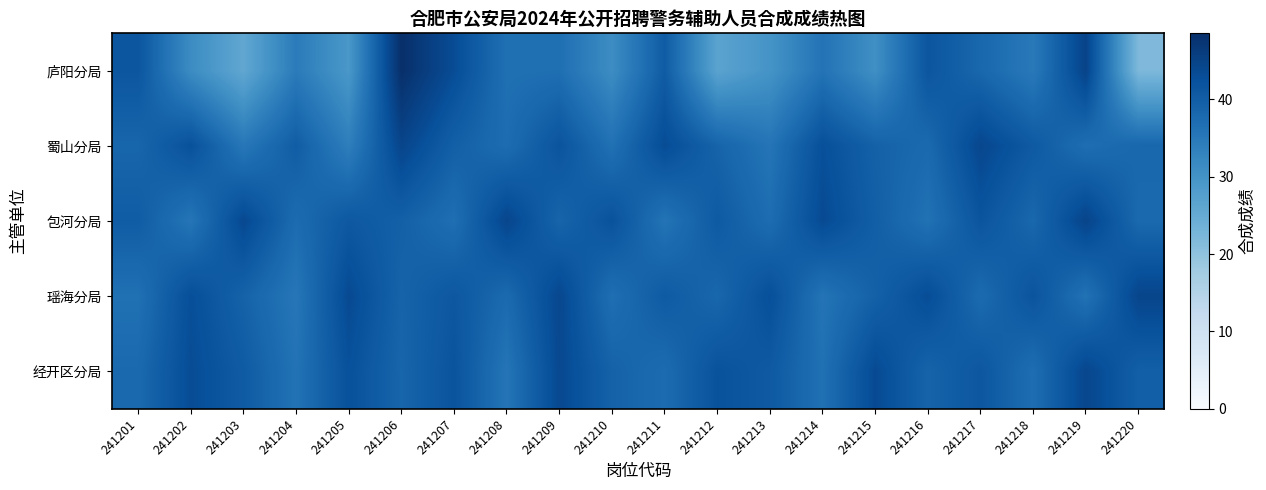

Reading right to left, what are all the values shown in this chart?

庐阳分局: 241220=21.9	241219=44.8	241218=34.8	241217=38.2	241216=41.5	241215=30.7	241214=35.9	241213=29.8	241212=26.6	241211=40.3	241210=31.2	241209=36.8	241208=36.6	241207=43.2	241206=48.5	241205=29.0	241204=34.5	241203=25.8	241202=31.3	241201=41.5
蜀山分局: 241220=38.3	241219=36.9	241218=40.7	241217=44.1	241216=37.8	241215=39.3	241214=42.6	241213=35.7	241212=38.9	241211=43.2	241210=36.4	241209=41.8	241208=37.2	241207=39.6	241206=44.5	241205=33.8	241204=40.1	241203=35.2	241202=42.3	241201=38.5
包河分局: 241220=37.9	241219=44.6	241218=38.2	241217=41.7	241216=36.3	241215=39.8	241214=43.5	241213=37.2	241212=40.6	241211=35.9	241210=42.1	241209=38.7	241208=44.3	241207=36.8	241206=39.5	241205=41.0	241204=37.4	241203=43.8	241202=35.6	241201=40.2
瑶海分局: 241220=44.4	241219=36.2	241218=41.8	241217=37.6	241216=43.1	241215=39.4	241214=35.9	241213=42.7	241212=38.3	241211=40.5	241210=36.8	241209=44.0	241208=37.7	241207=41.2	241206=38.9	241205=43.6	241204=35.4	241203=39.1	241202=42.8	241201=36.5
经开区分局: 241220=39.7	241219=44.2	241218=37.0	241217=41.3	241216=38.9	241215=43.5	241214=36.5	241213=40.8	241212=42.1	241211=37.4	241210=39.2	241209=43.8	241208=35.7	241207=41.9	241206=38.6	241205=42.4	241204=36.1	241203=40.5	241202=43.2	241201=37.8